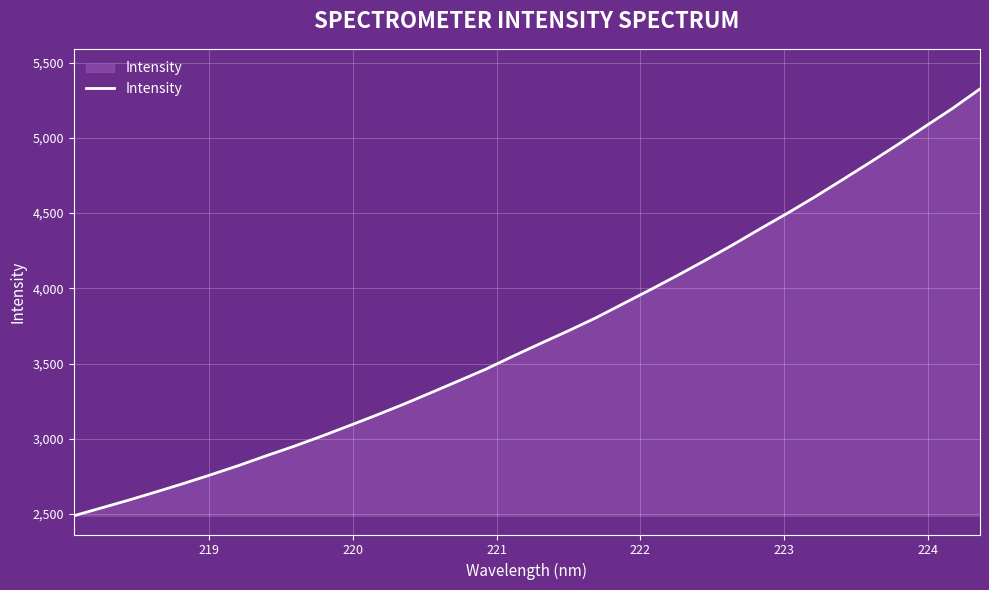

What is the maximum value shown in the chart?

5325.4